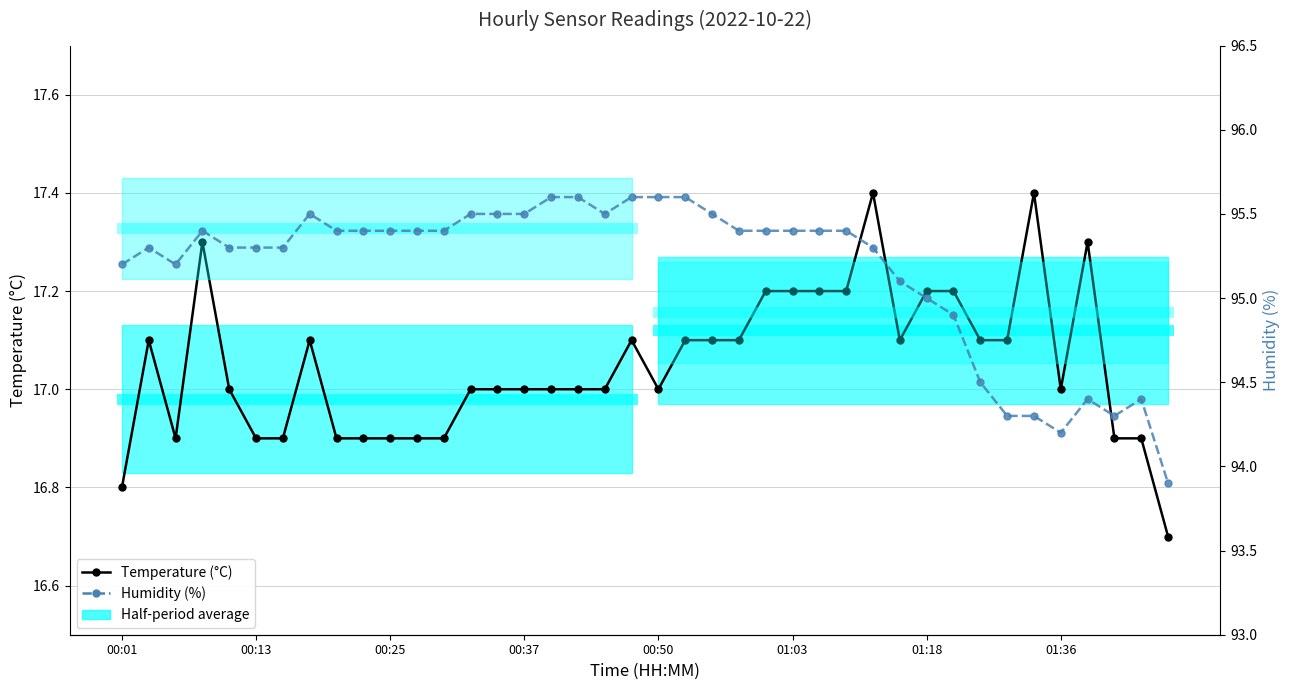

What is the greatest value displayed?

95.6